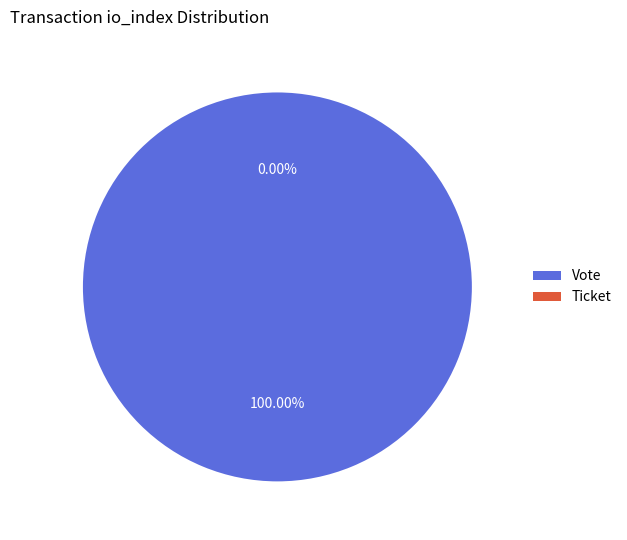

To the nearest percent, what percentage of the pie is Vote?

100%